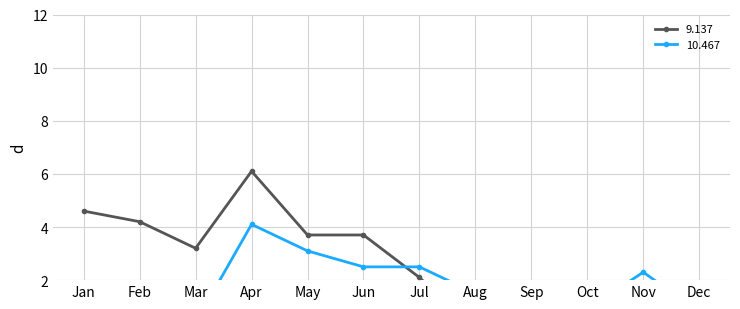

What is the difference between the maximum and minimum values in the 9.137 series?

6.0